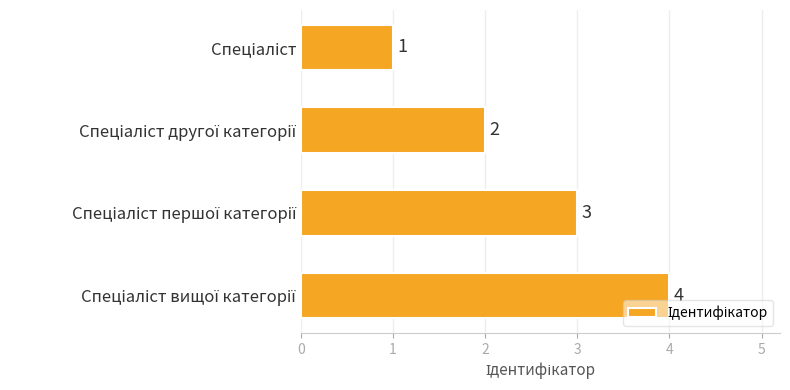

How many bars are there in total?

4